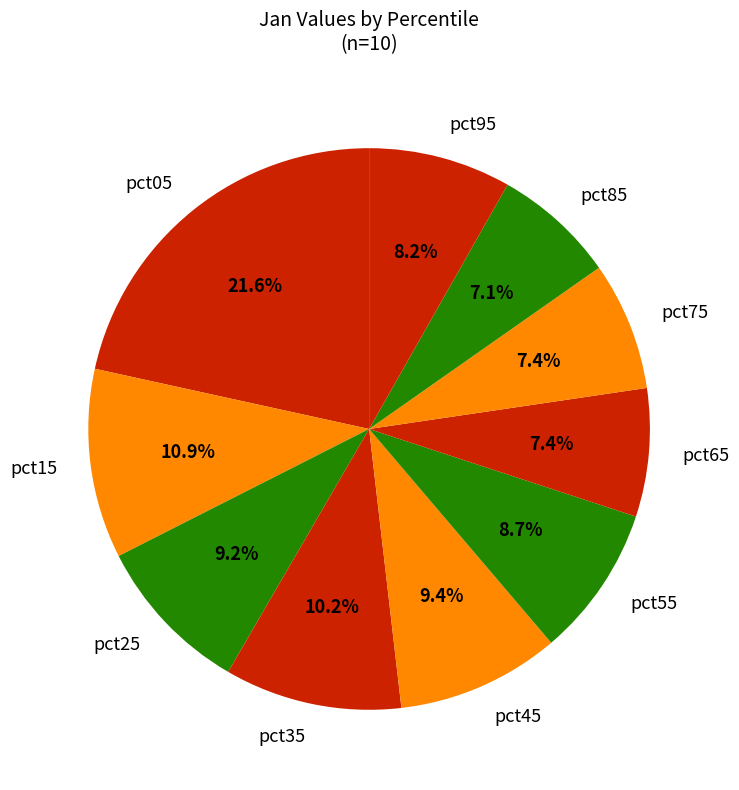

How many segments does this pie chart have?

10